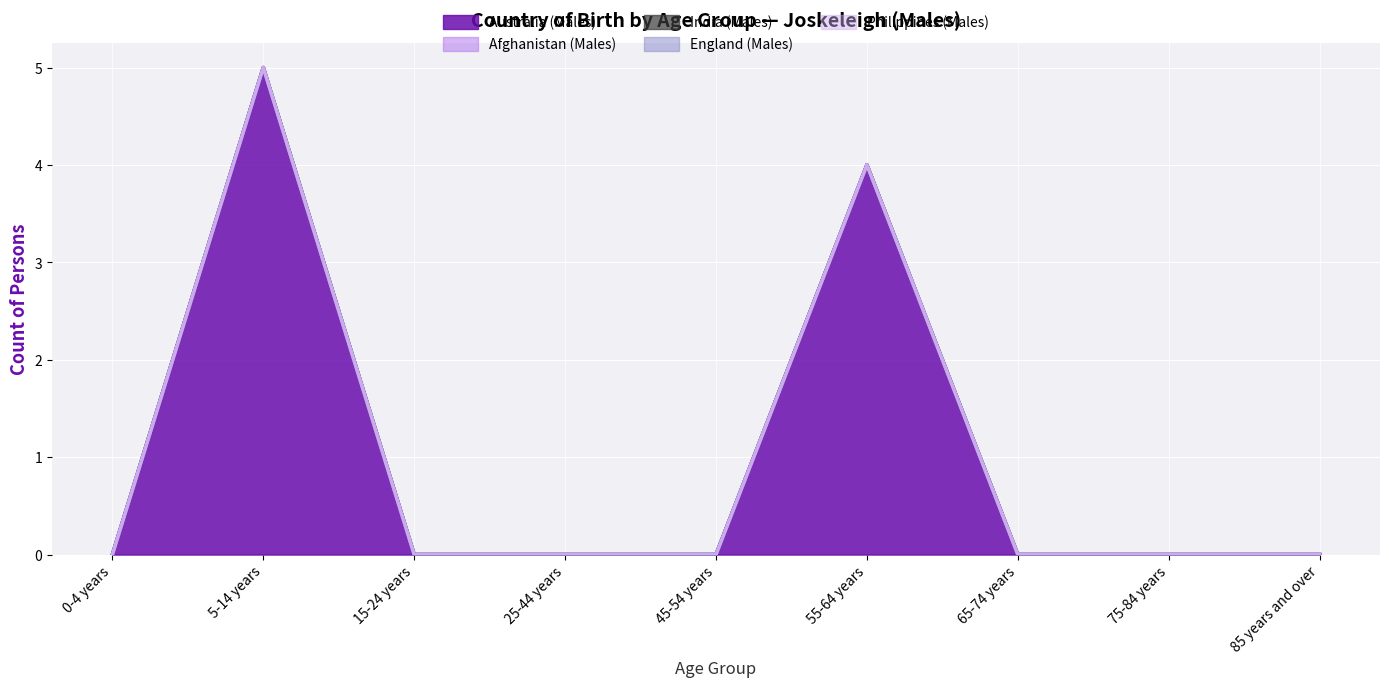

Which series has the largest range (max minus min)?

Australia (Males)